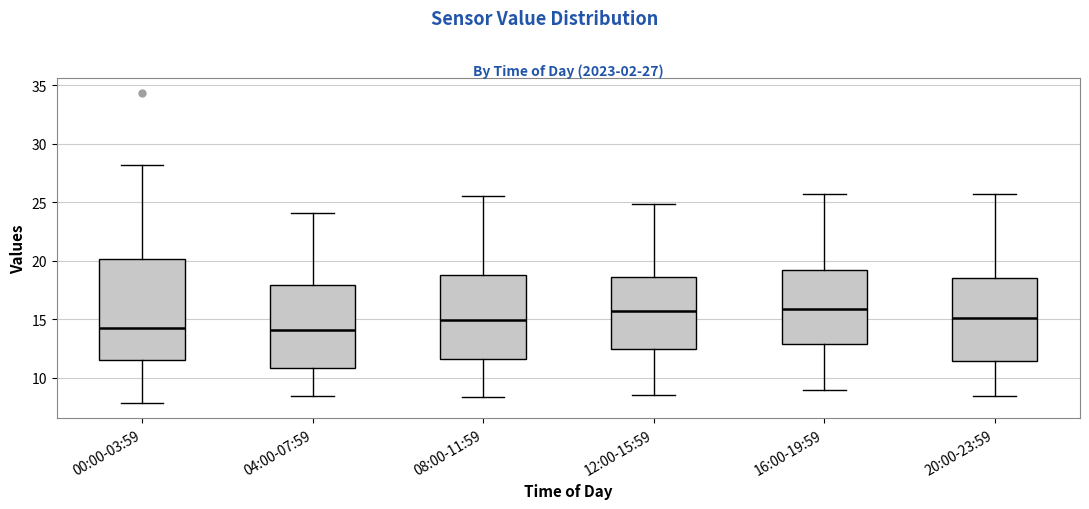

Reading left to right, transcribe this box plot: for each box, give where its median line is, the range the box spans, and where its two whiskers end, as read against the y-axis. The values are not printed on the chart, so give them approximately, as read against the axis.

00:00-03:59: median 14.5, box 11.5 to 20.0, whiskers 8.0 to 28.0
04:00-07:59: median 14.0, box 11.0 to 18.0, whiskers 8.5 to 24.0
08:00-11:59: median 15.0, box 11.5 to 19.0, whiskers 8.5 to 25.5
12:00-15:59: median 16.0, box 12.5 to 18.5, whiskers 8.5 to 25.0
16:00-19:59: median 16.0, box 13.0 to 19.0, whiskers 9.0 to 25.5
20:00-23:59: median 15.0, box 11.5 to 18.5, whiskers 8.5 to 25.5